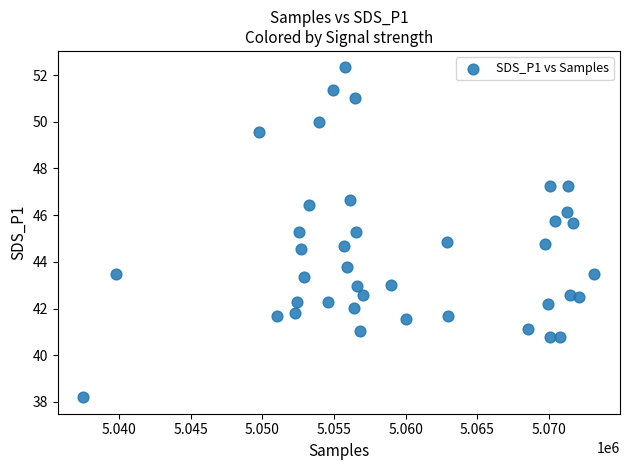

What is the range of X values (max minus min)?

35671.0